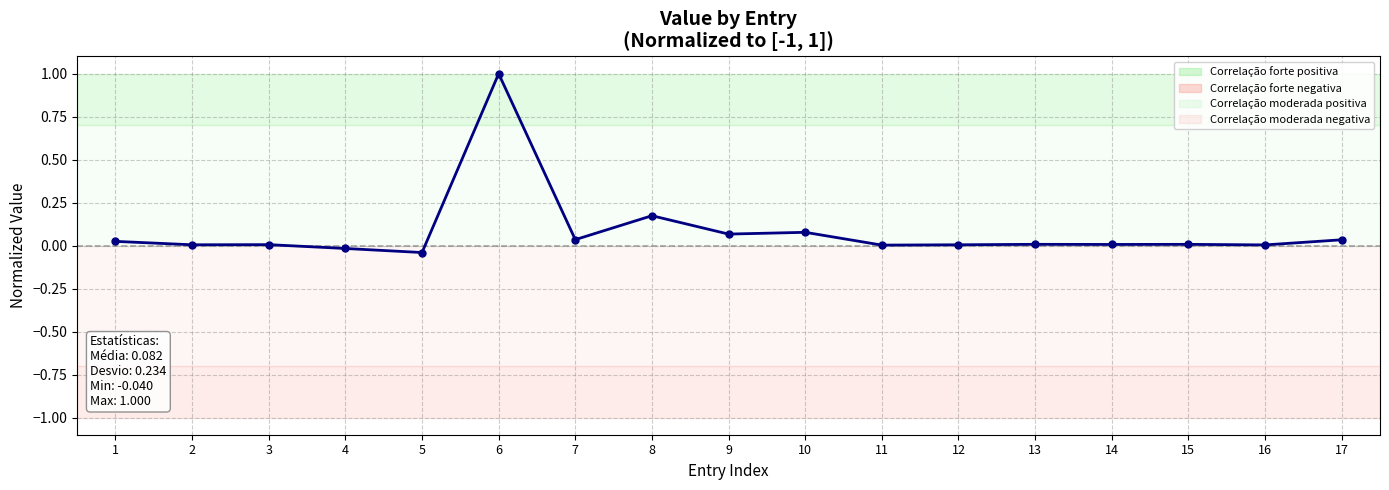

Is it true that the value at 6 is 0.6?

False